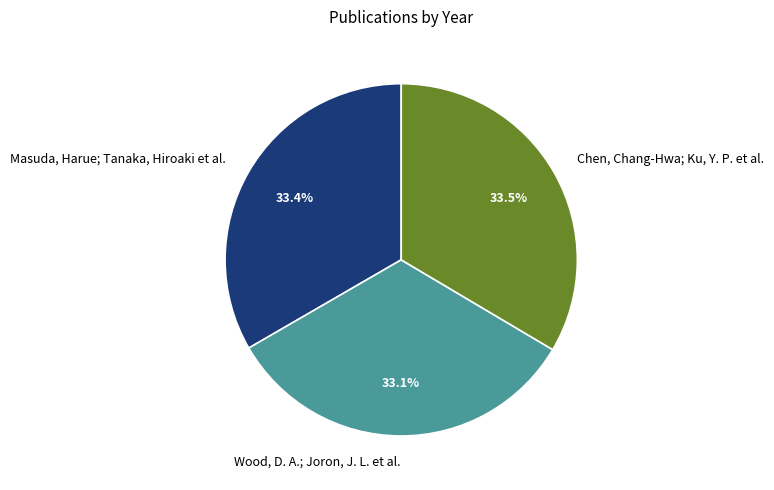

Is there any slice that represents more than half of the pie?

No